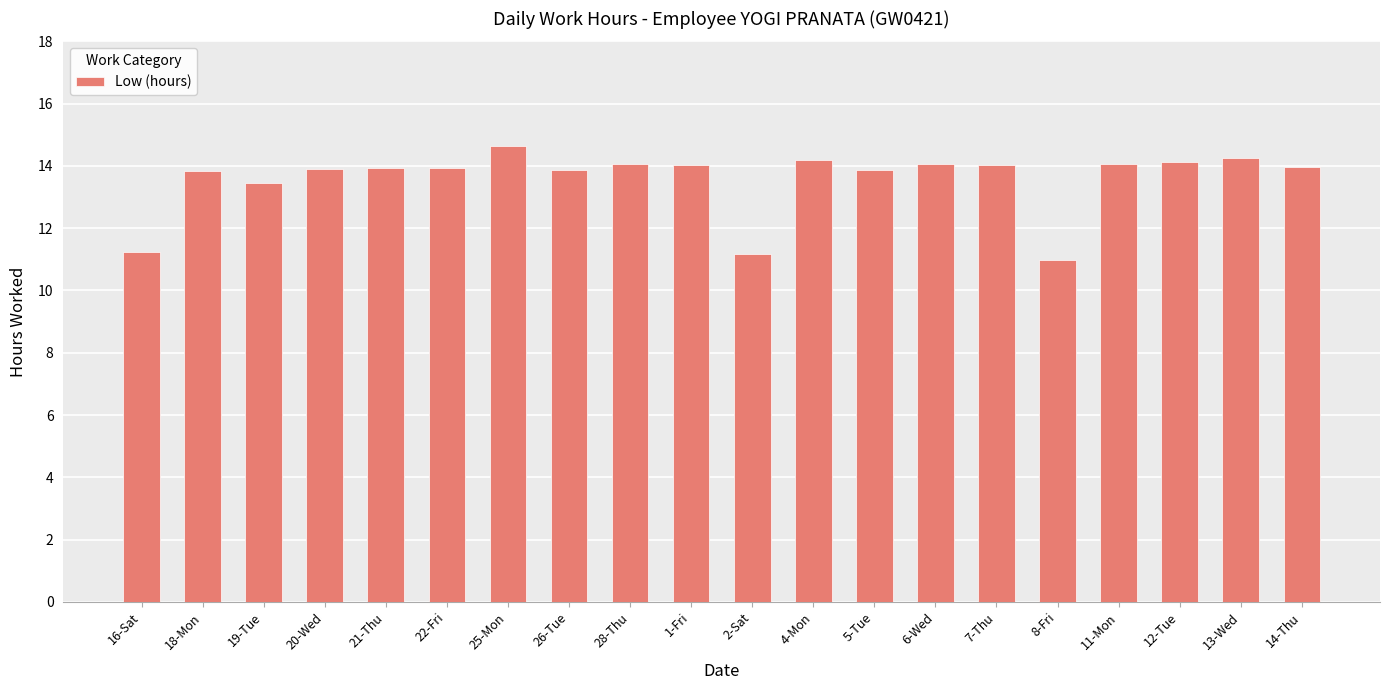

The value at 1-Fri is 5.1. True or false?

False